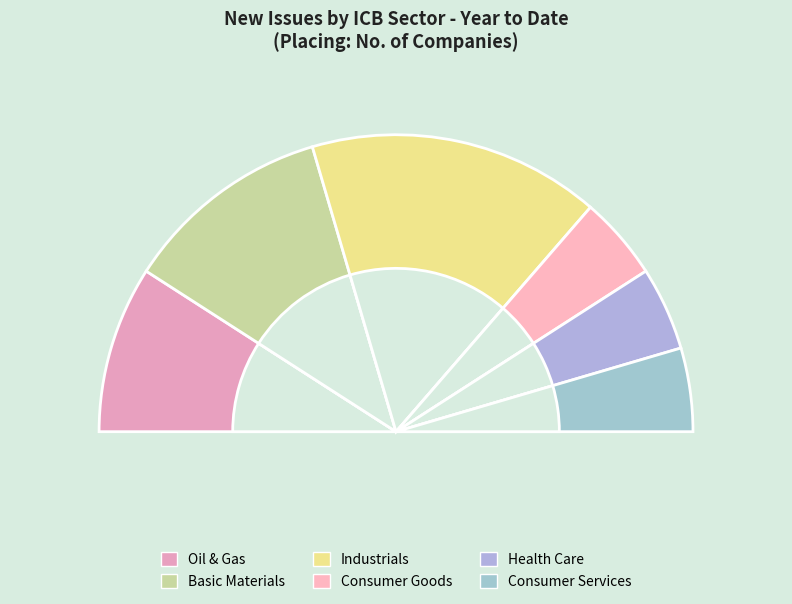

To the nearest percent, what is the combined percentage of Industrials and Health Care?

41%